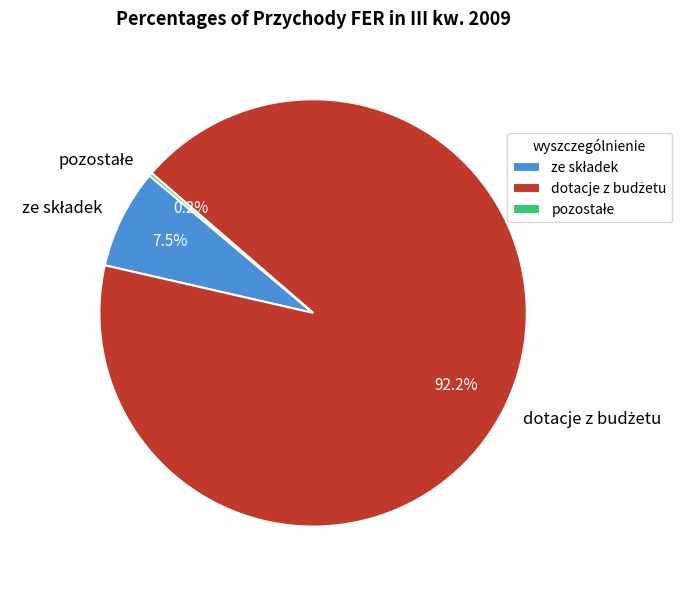

Is there any slice that represents more than half of the pie?

Yes